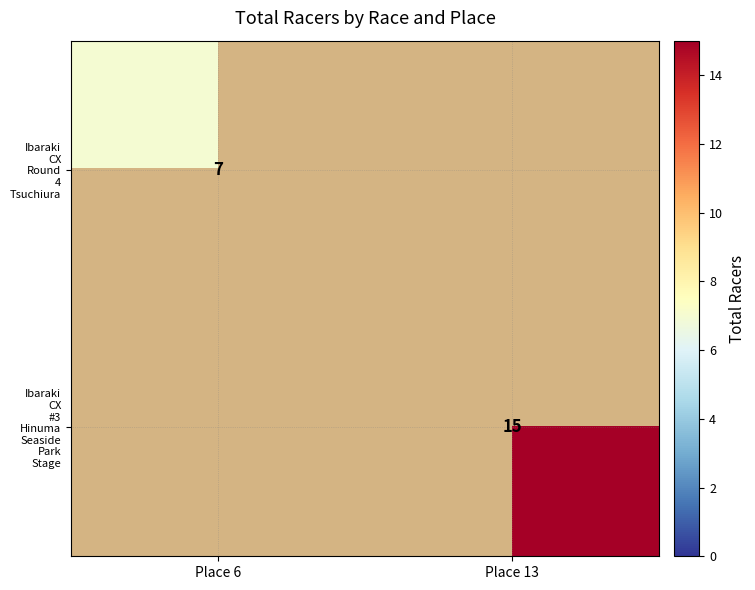

Is the value of Ibaraki CX Round 4 Tsuchiura at Place 13 greater than the value of Ibaraki CX #3 Hinuma Seaside Park Stage at Place 13?

No